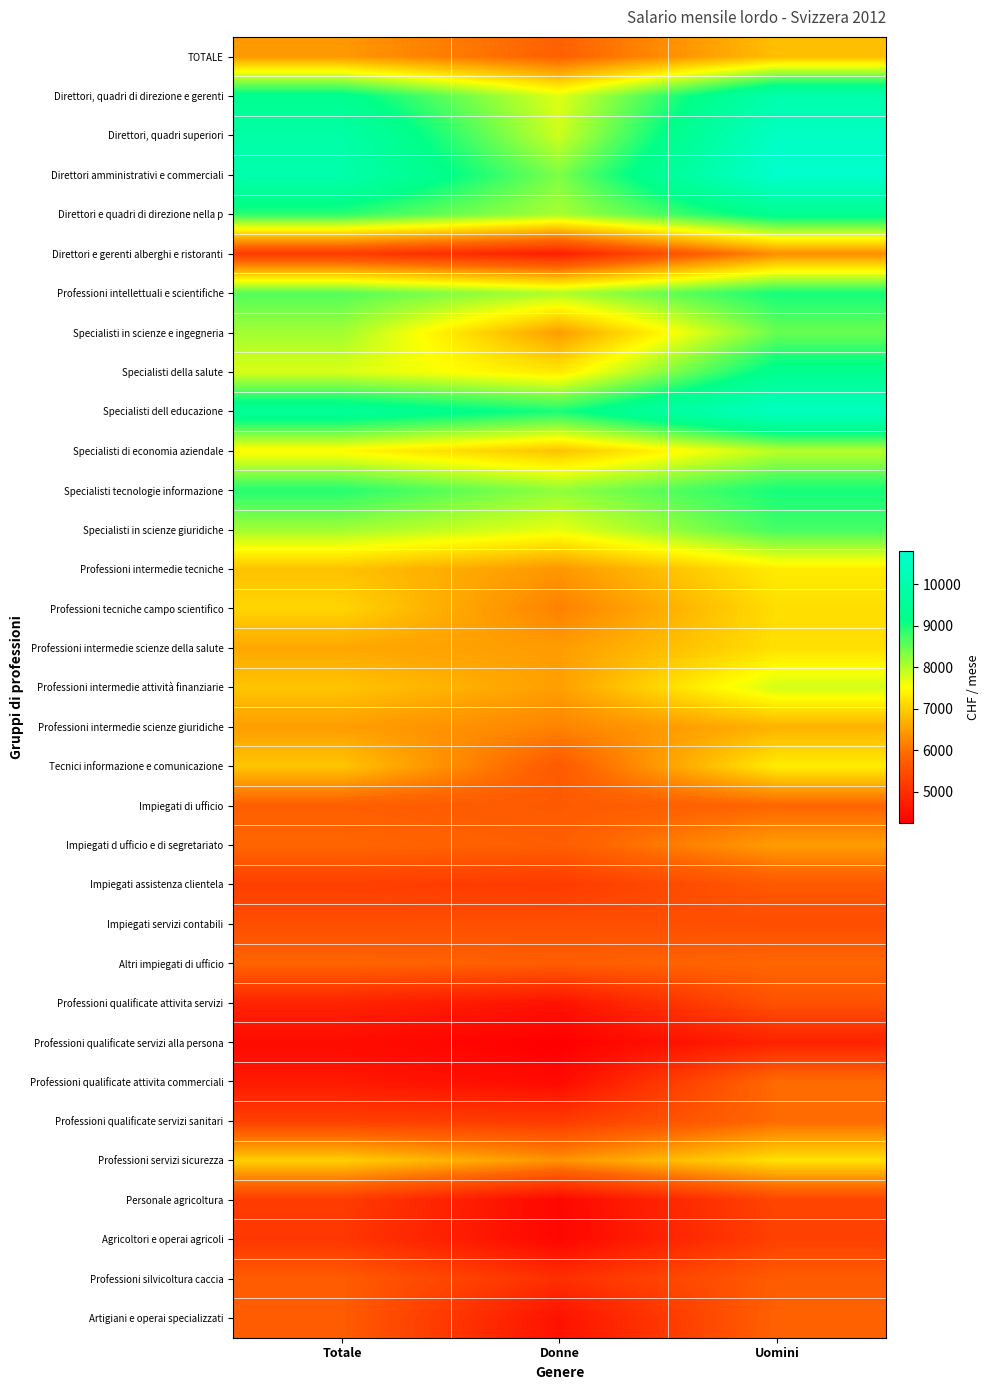

At how many categories does at least one series exceed 5561?

3